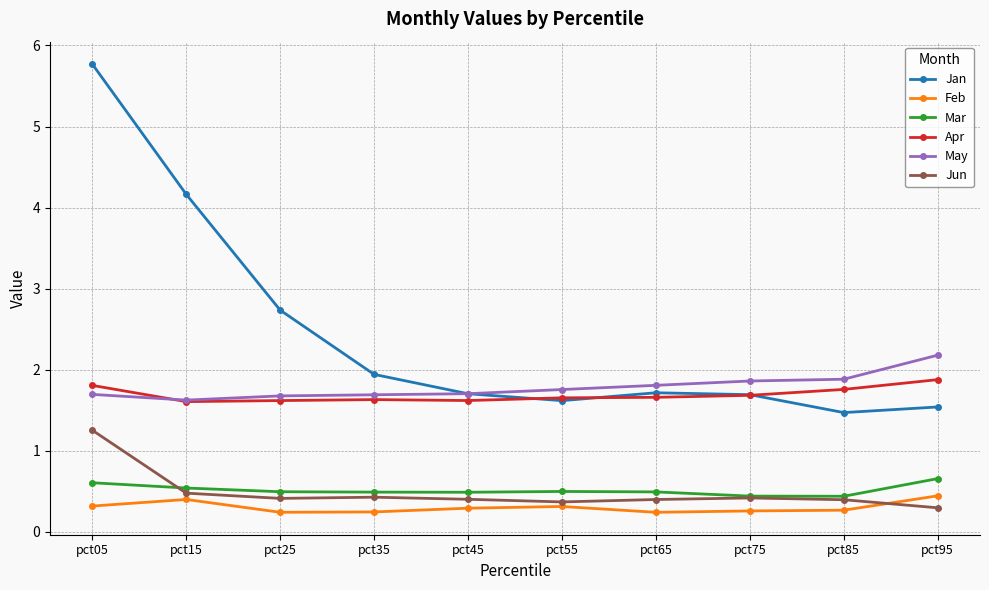

Is it true that Jun equals 1.3 at pct05?

True